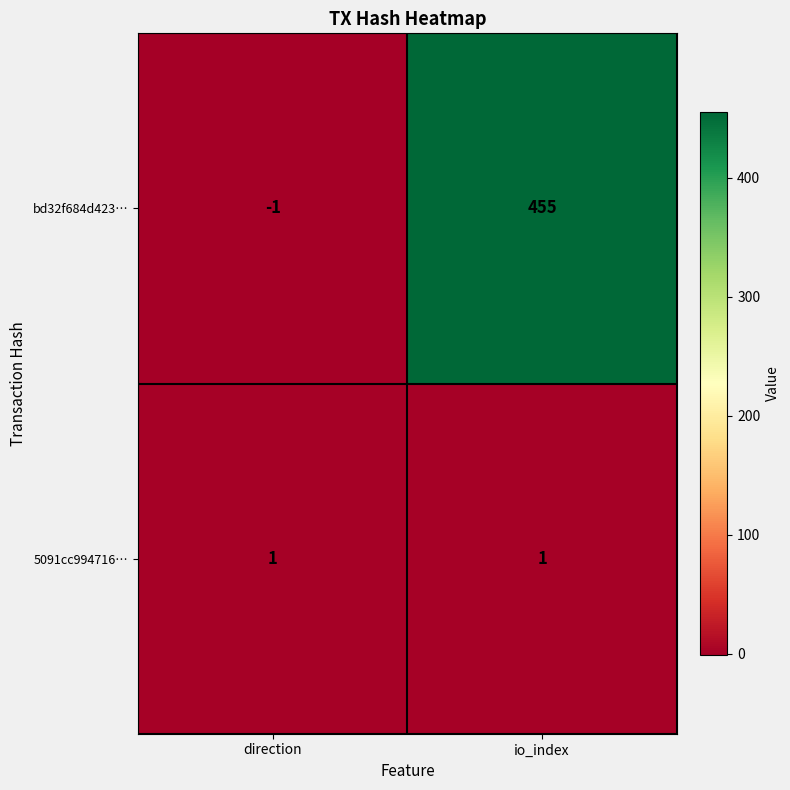

Which label corresponds to the smallest value in the chart?

direction